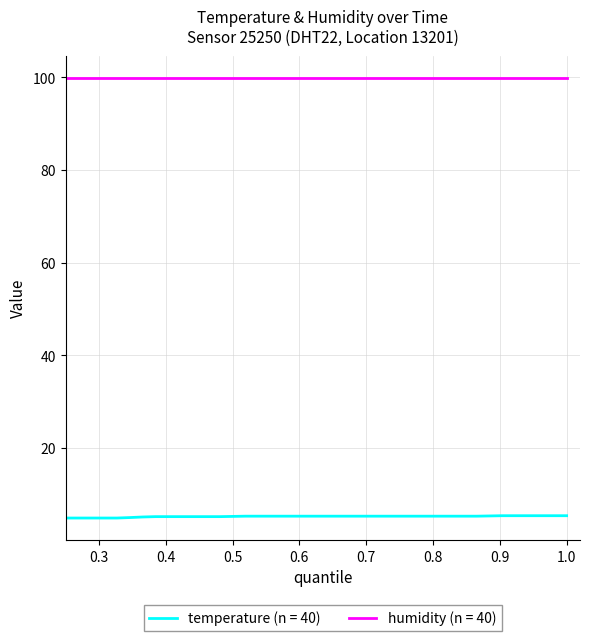

What is the minimum value for temperature (n = 40)?

4.9